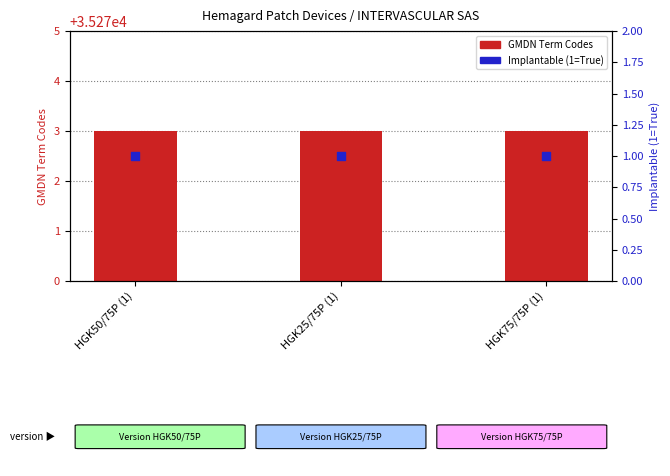

Which series has the largest total across all categories?

GMDN Term Codes